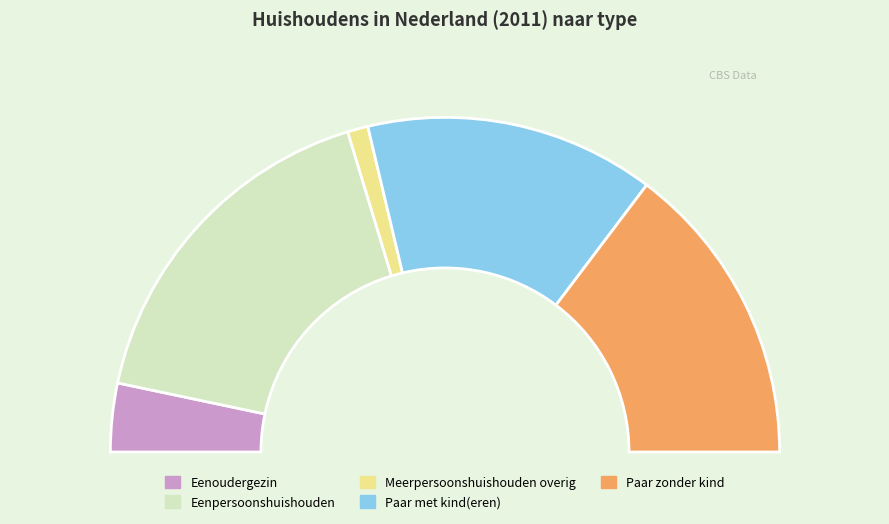

Is Eenpersoonshuishouden the majority of the pie?

No